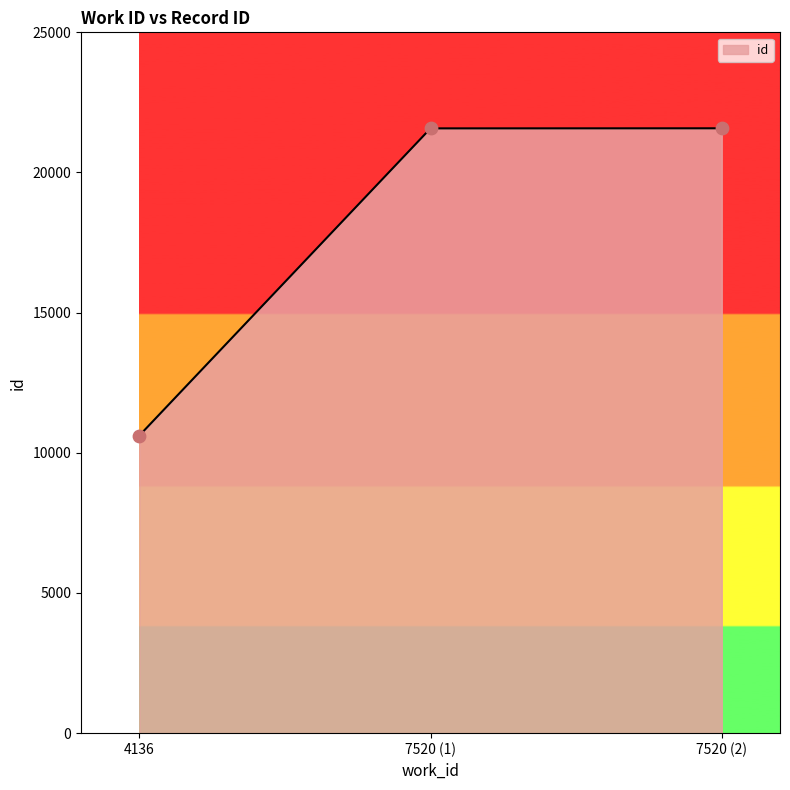

Which has a higher value, 7520 (2) or 4136?

7520 (2)